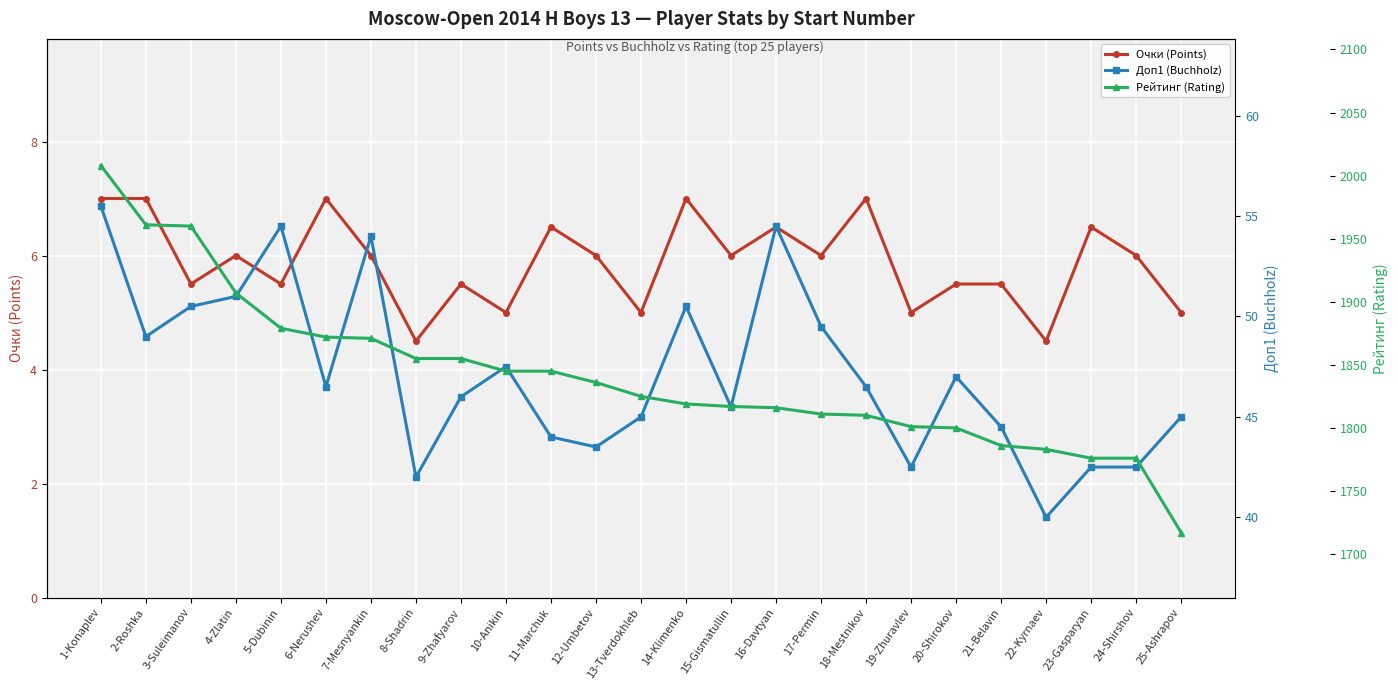

At 19-Zhuravlev, list the series in order from largest to smallest.

Рейтинг (Rating), Доп1 (Buchholz), Очки (Points)